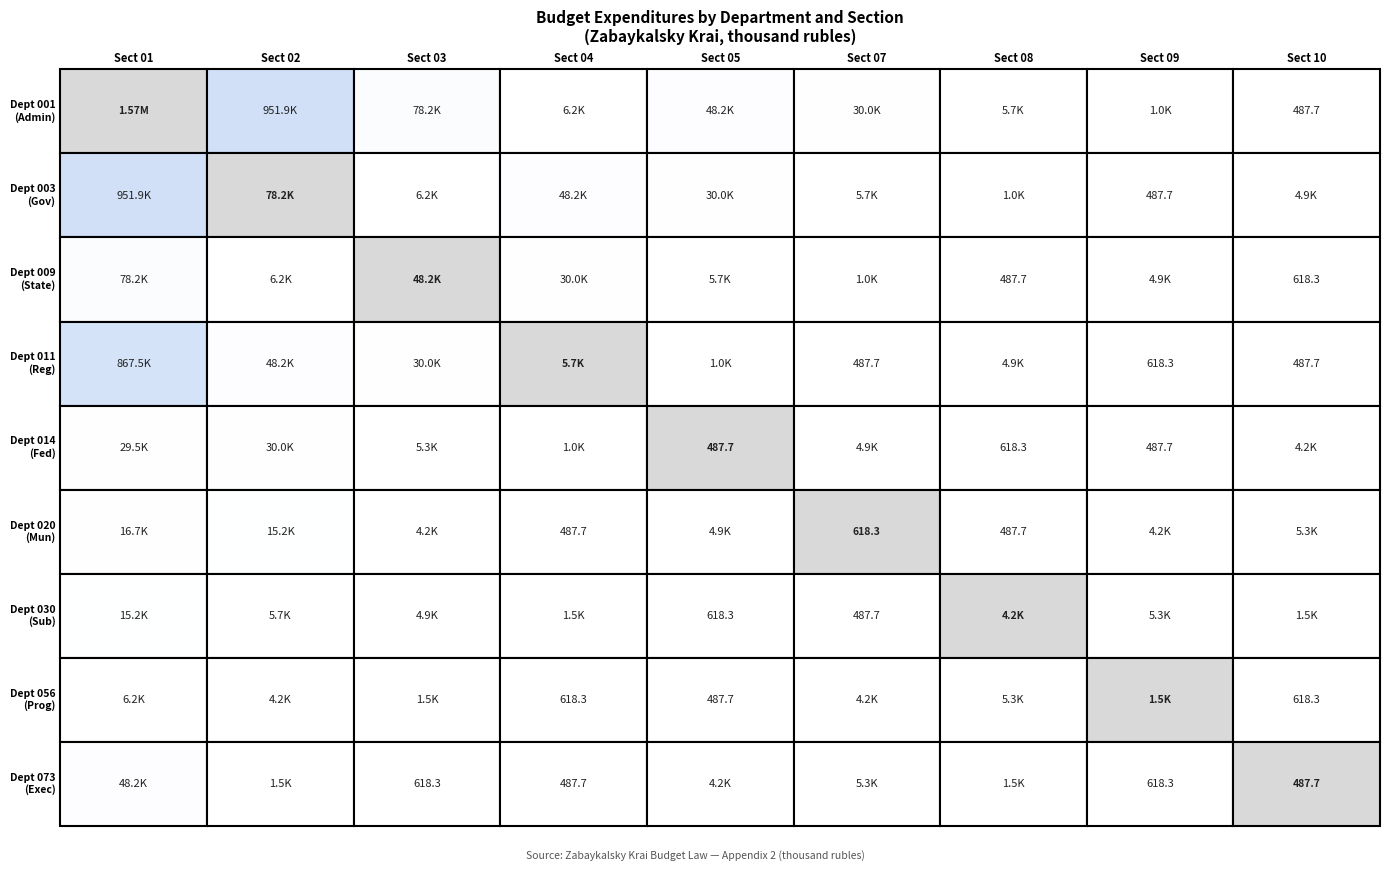

What is the difference between the second highest and second lowest values in the 08 series?

4776.8